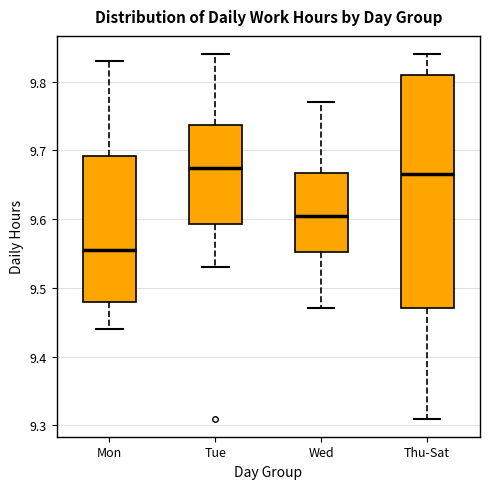

Where is the upper edge of the box for Mon on the y-axis? The values are not printed on the chart, so give them approximately, as read against the axis.

9.69